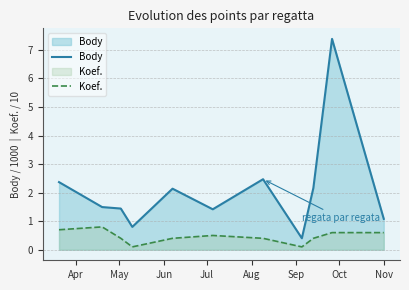

Which series has the widest spread of values?

Body